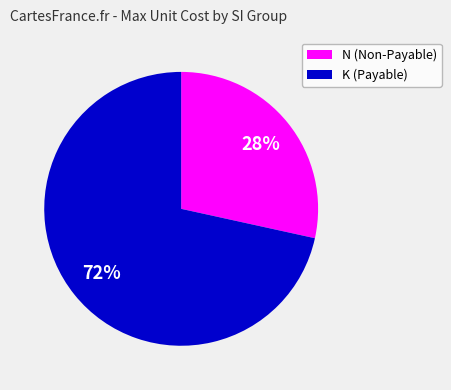

Does any single category account for the majority?

Yes